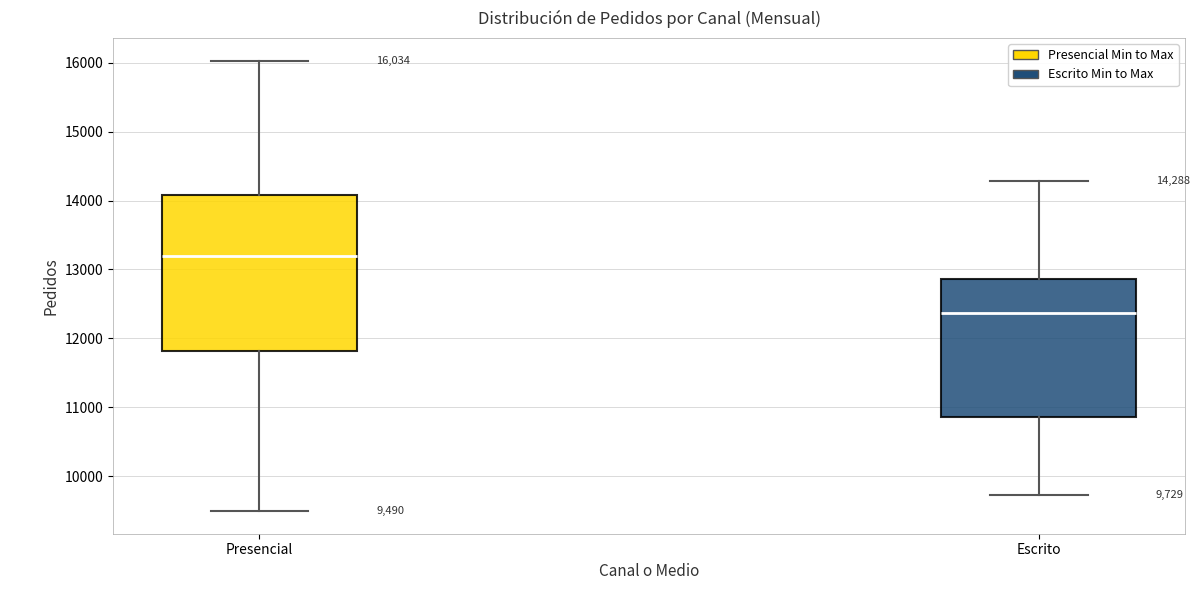

Which box's median line is the highest?

Presencial